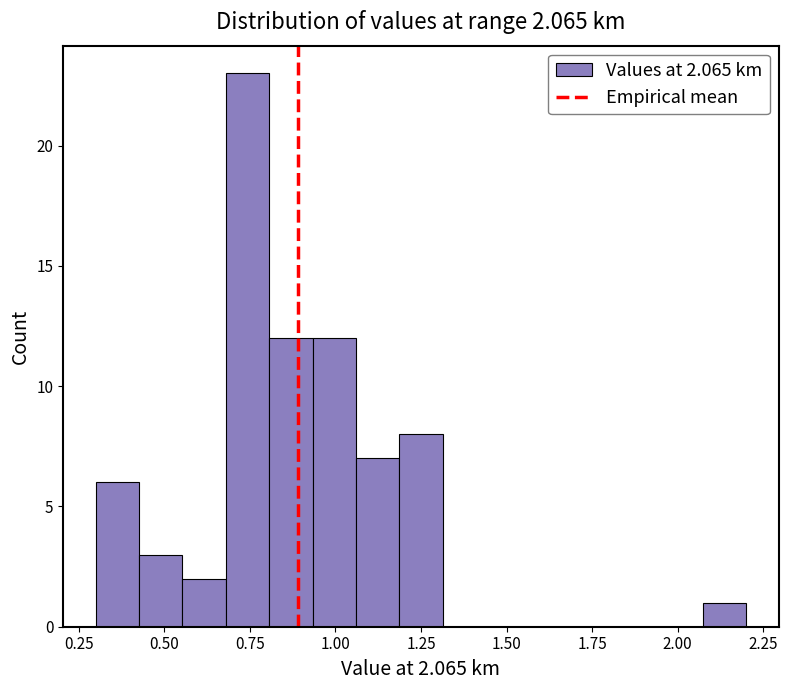

Around what value on the x-axis is the tallest bar? Give the approximate position of its centre, as read against the axis.

0.75